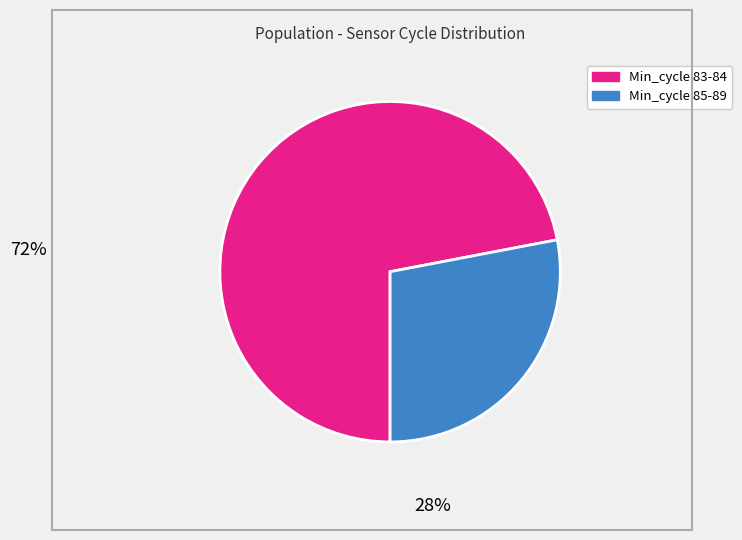

Is there a majority slice in this chart?

Yes